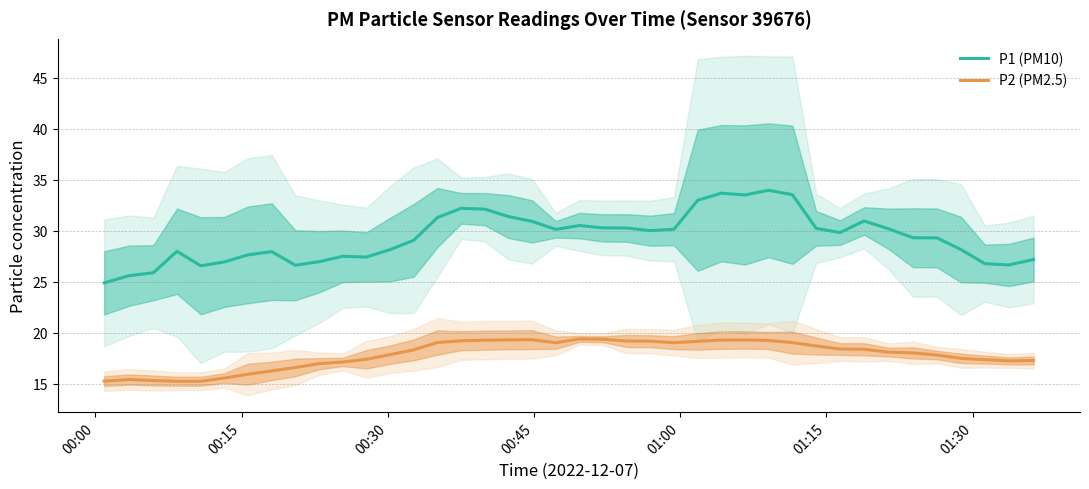

What is the maximum value for P1 (PM10)?

34.0